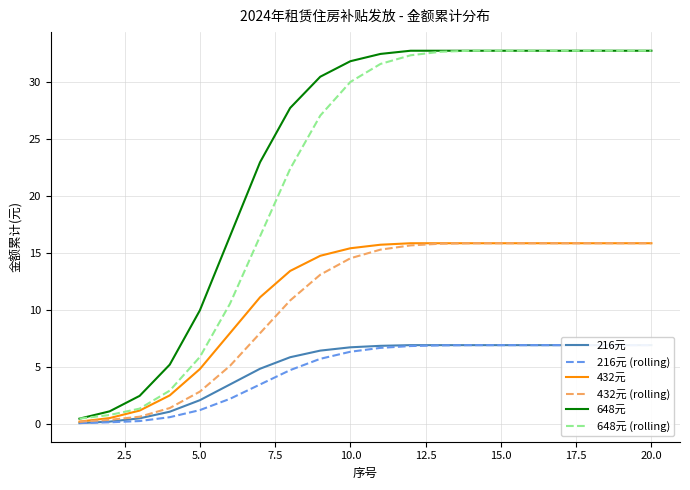

What is the greatest value displayed?

32.8